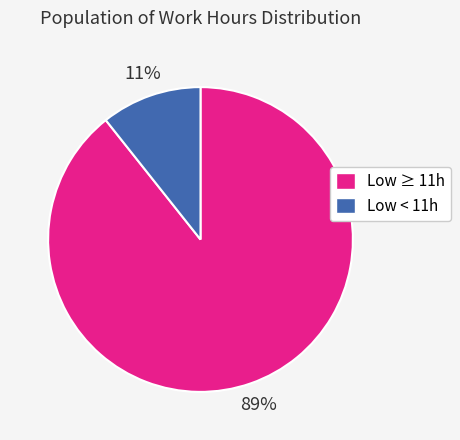

To the nearest percent, what is the average slice percentage?

50%